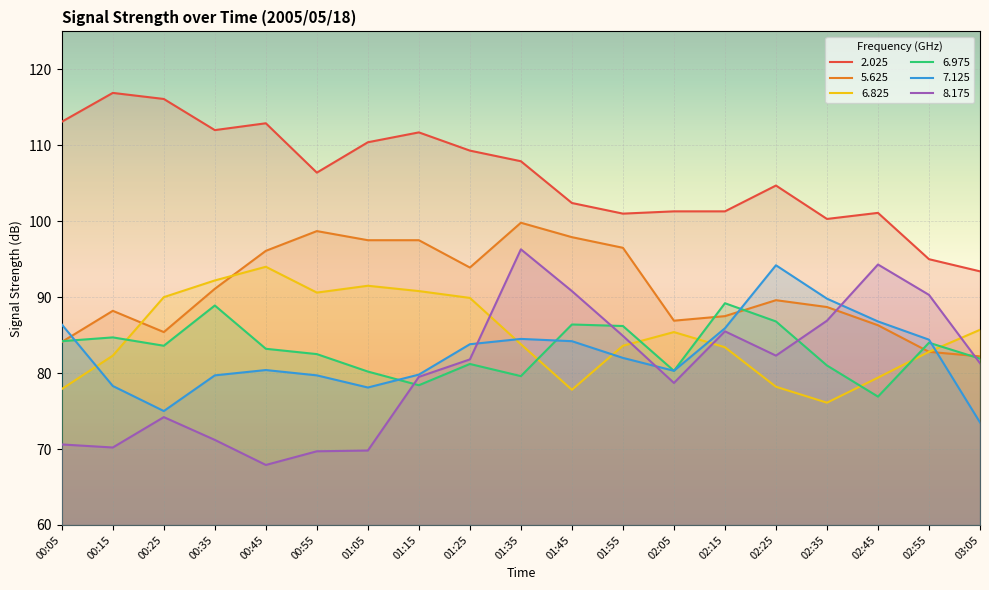

Does the chart display data point markers on the line(s)?

No